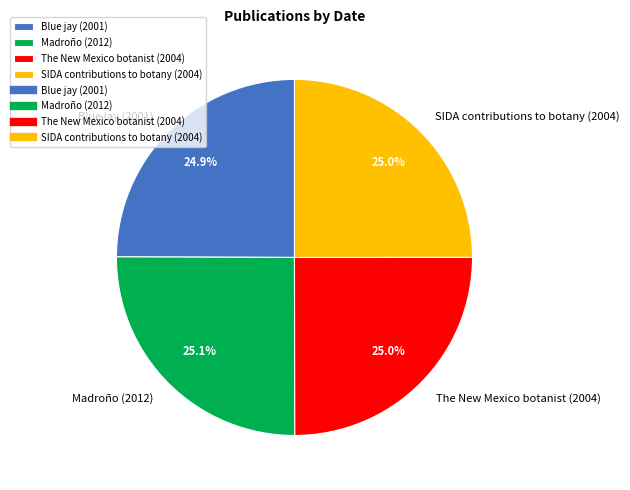

Approximately how many times larger is the value at Blue jay (2001) compared to Madroño (2012)?

1.0